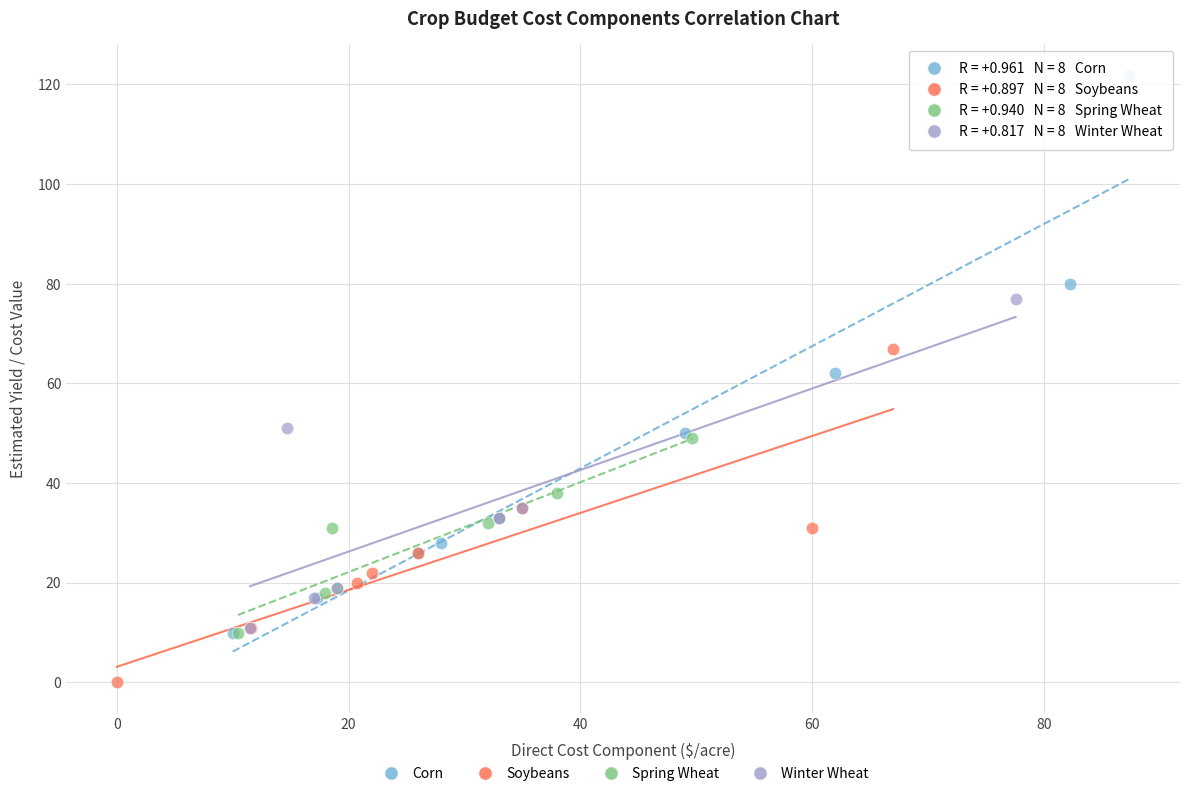

Which series reaches the maximum Y coordinate?

Corn